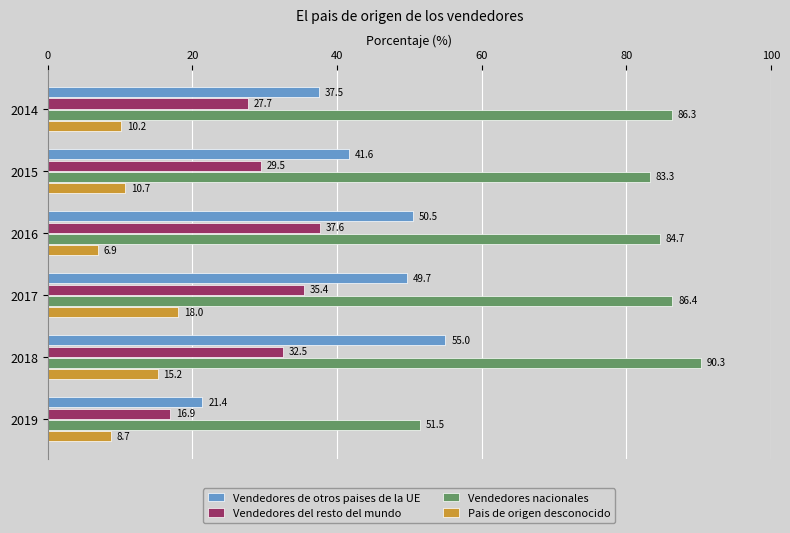

Is it true that Vendedores nacionales equals 86.3 at 2014?

True